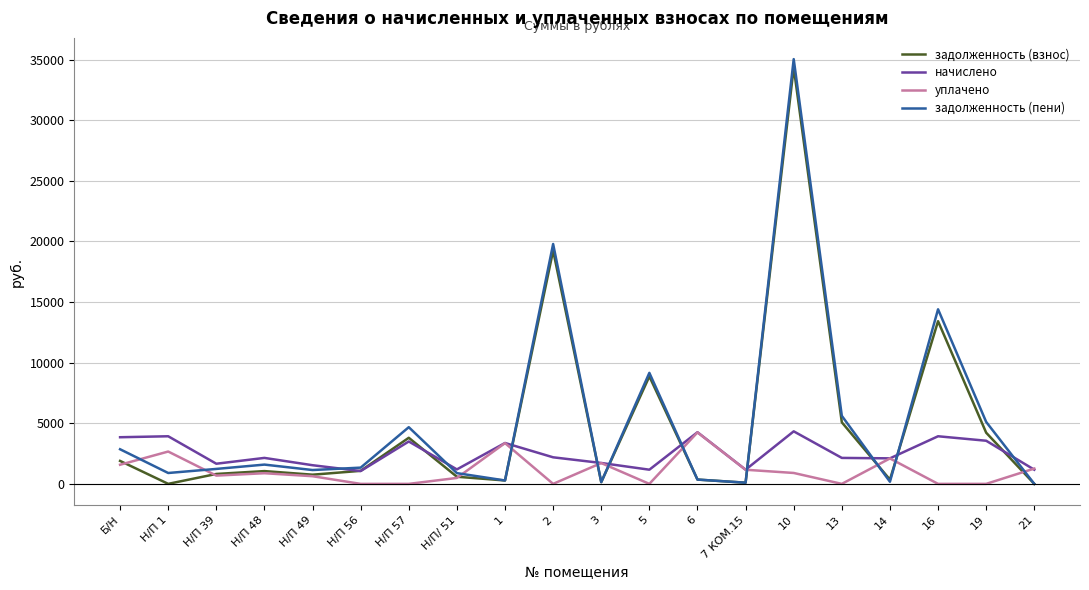

How many values in the задолженность (пени) series are below 1340?

10